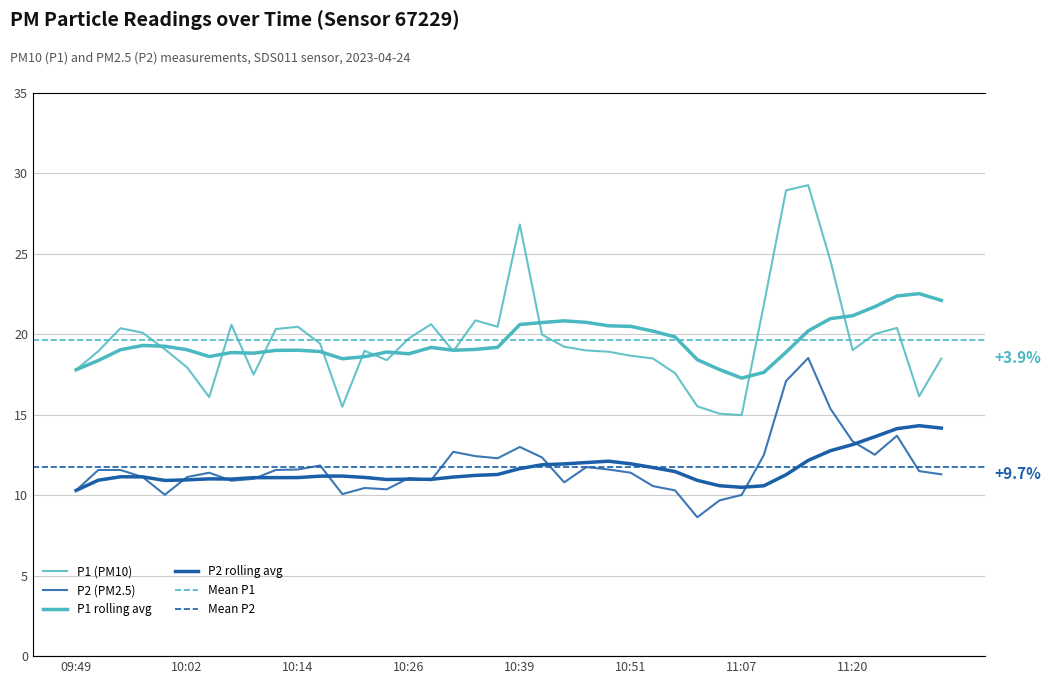

The P1 series shows 8.0 at 10:17. True or false?

False